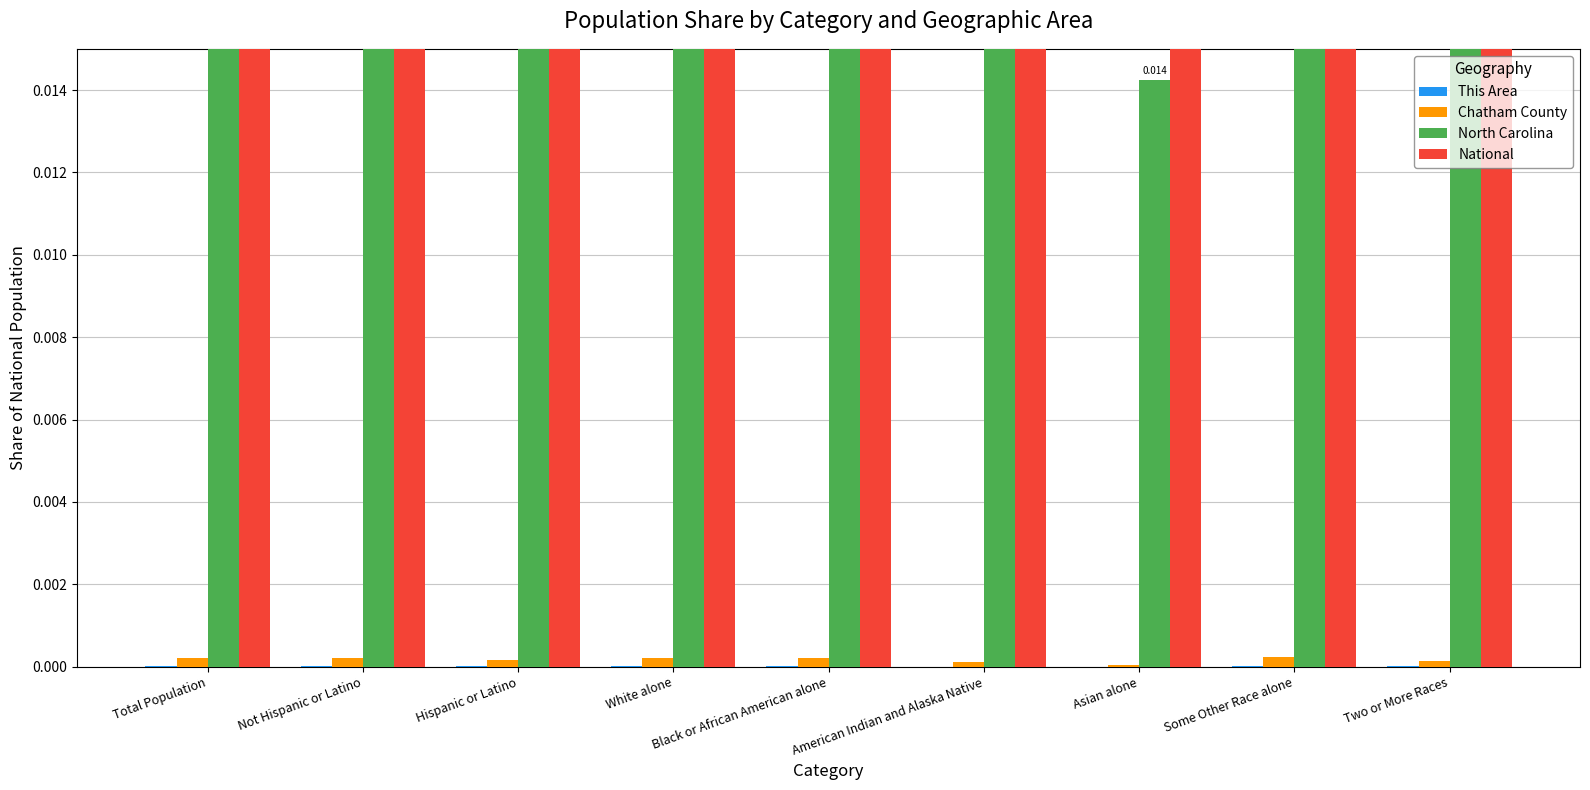

Where is National nearest to the value 1?

Total Population